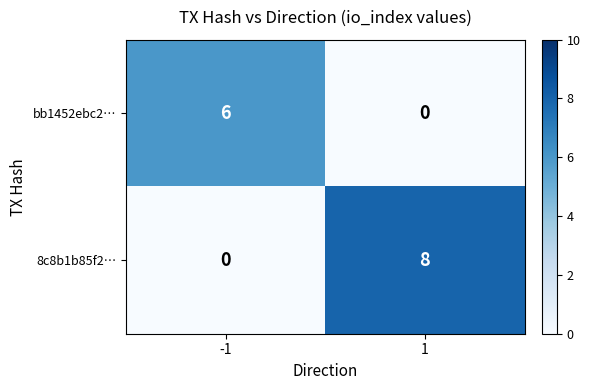

What is the difference between the bb1452ebc2… values at 1 and -1?

6